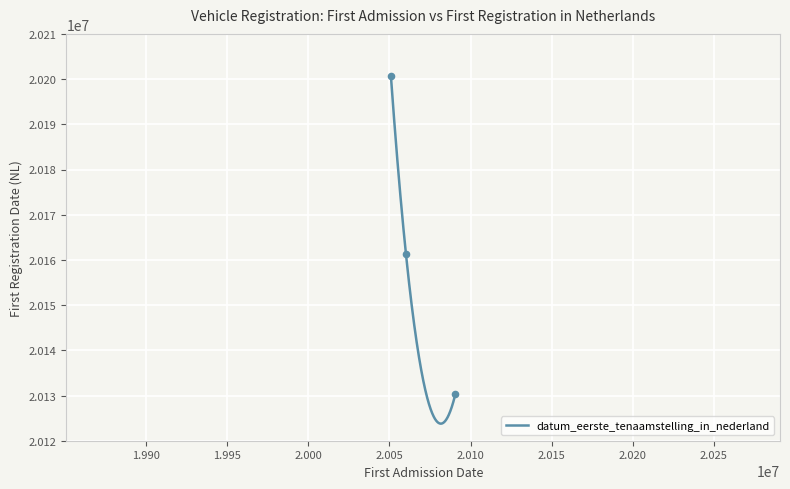

What is the change in value from 20090731 to 20050929?

+70214